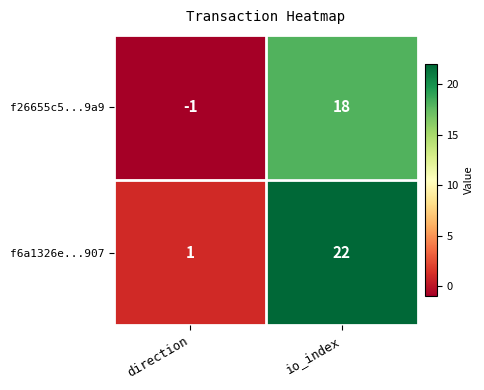

At which label is f6a1326e...907 closest to 11?

direction